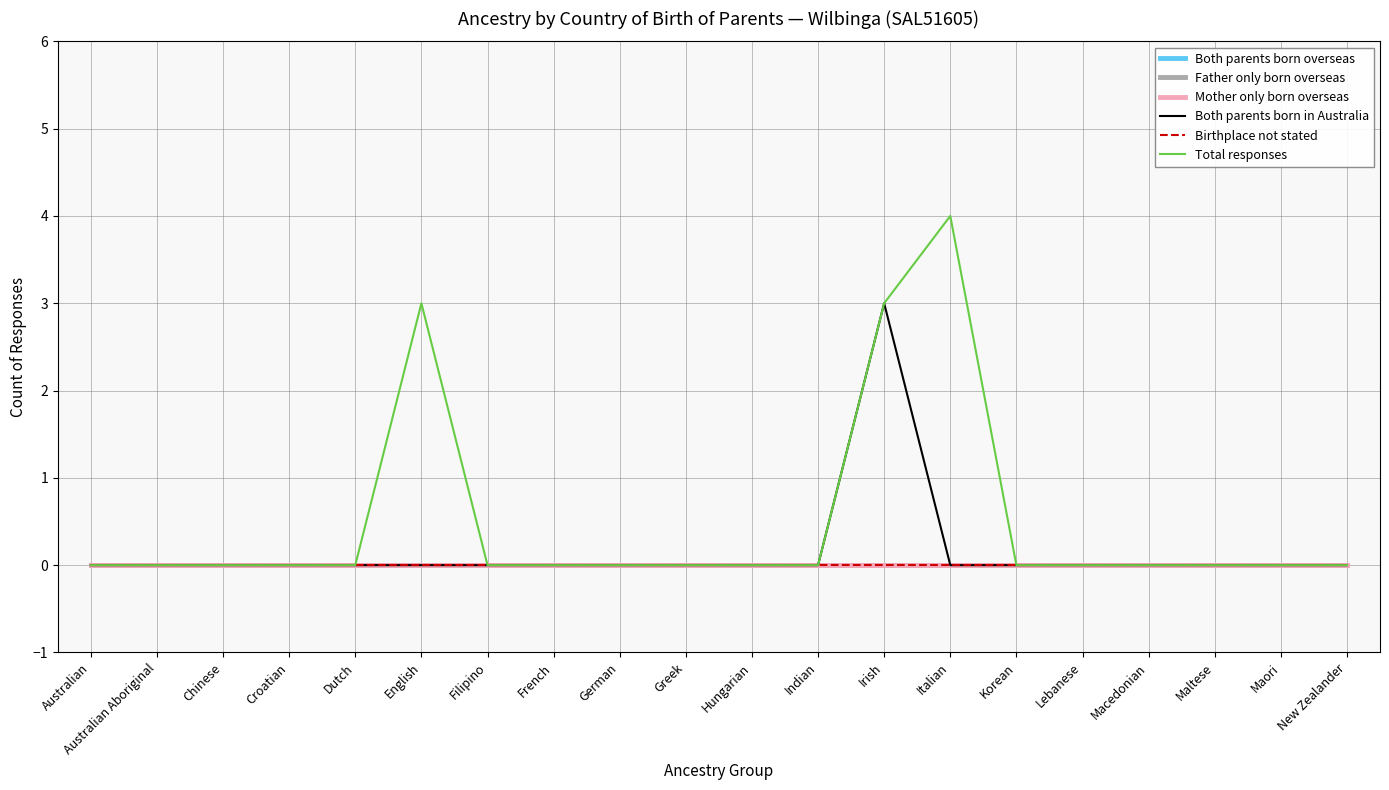

Does the chart have visible grid lines?

Yes